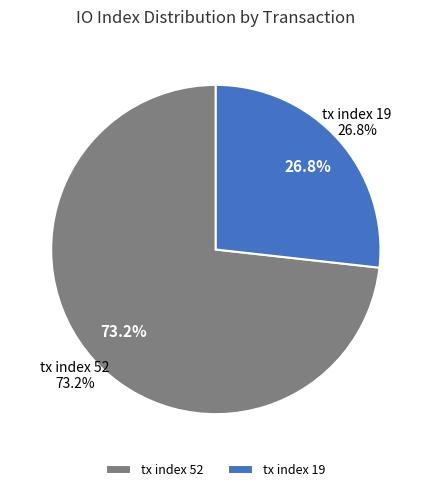

Is tx index 52 the majority of the pie?

Yes